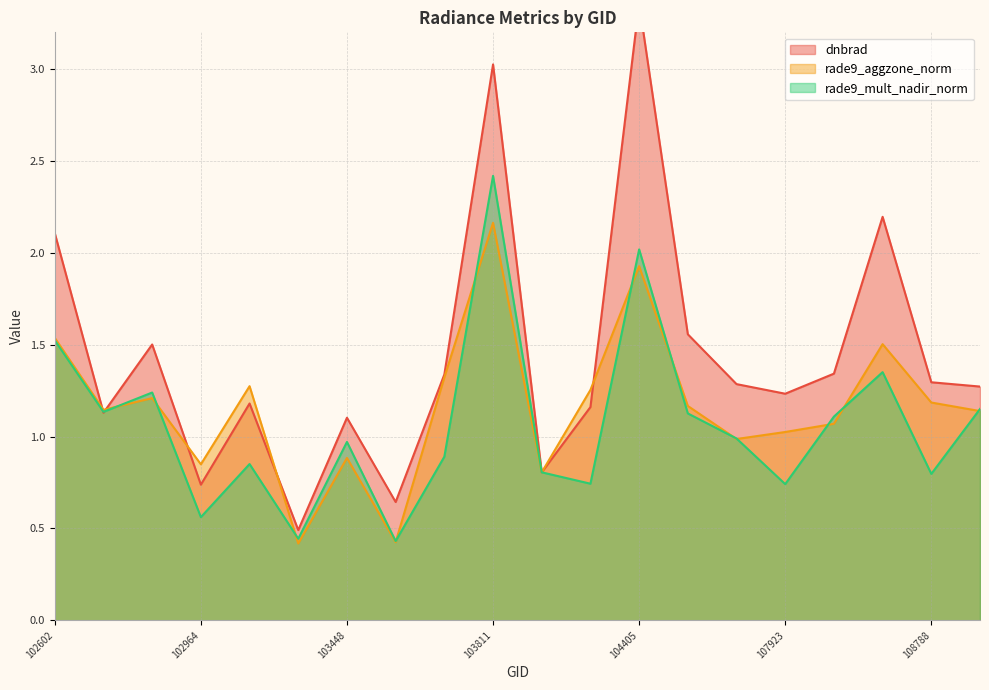

What is the value of the dnbrad point at the 16th from the left?

1.2